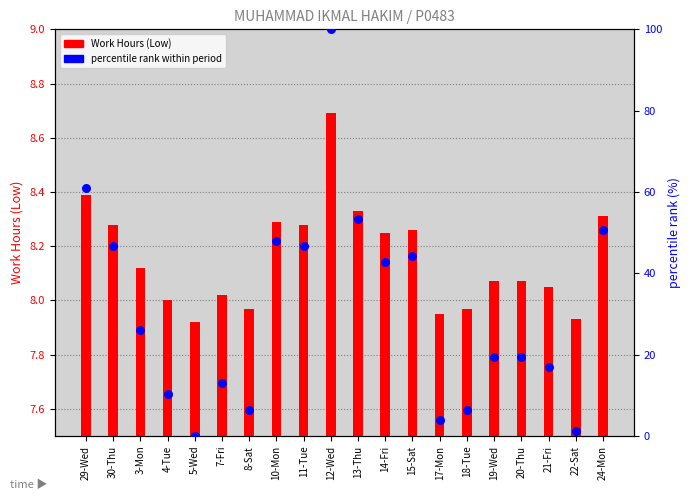

Which series reaches the minimum Y coordinate?

percentile rank within period